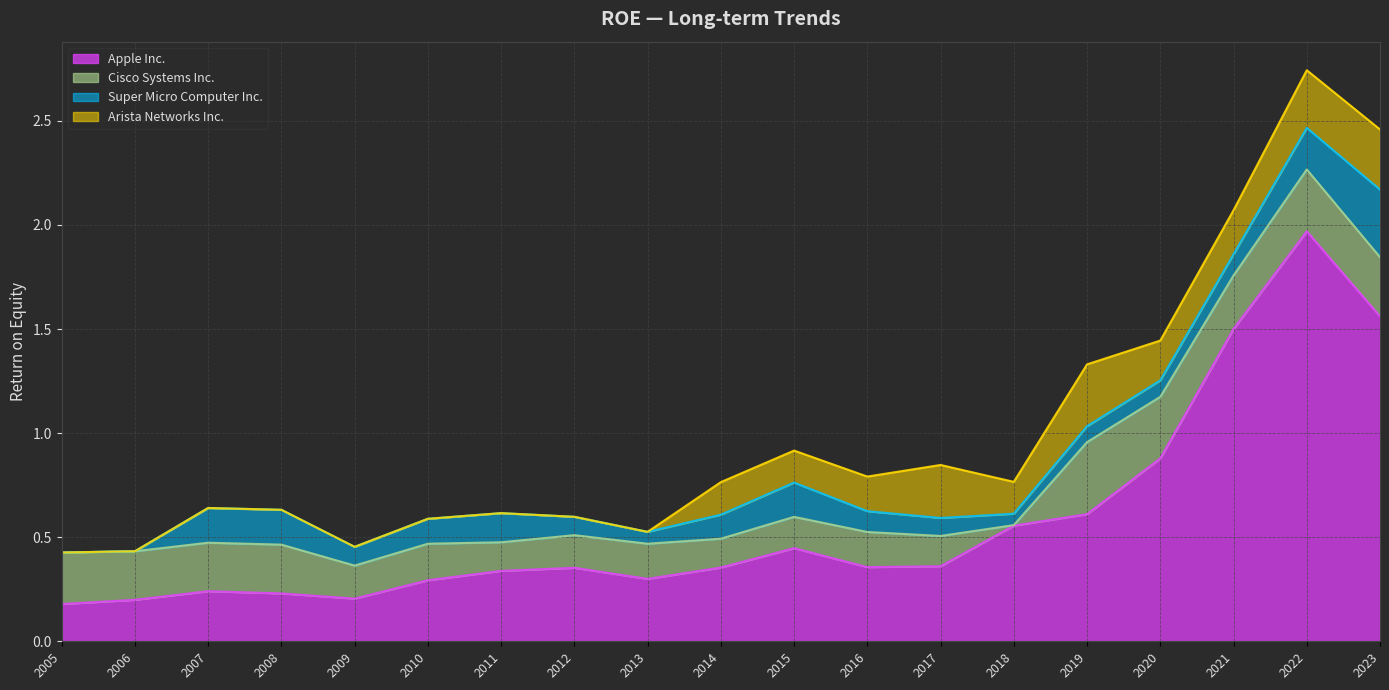

What is the sum of the Cisco Systems Inc. values at 2007 and 2018?

0.2